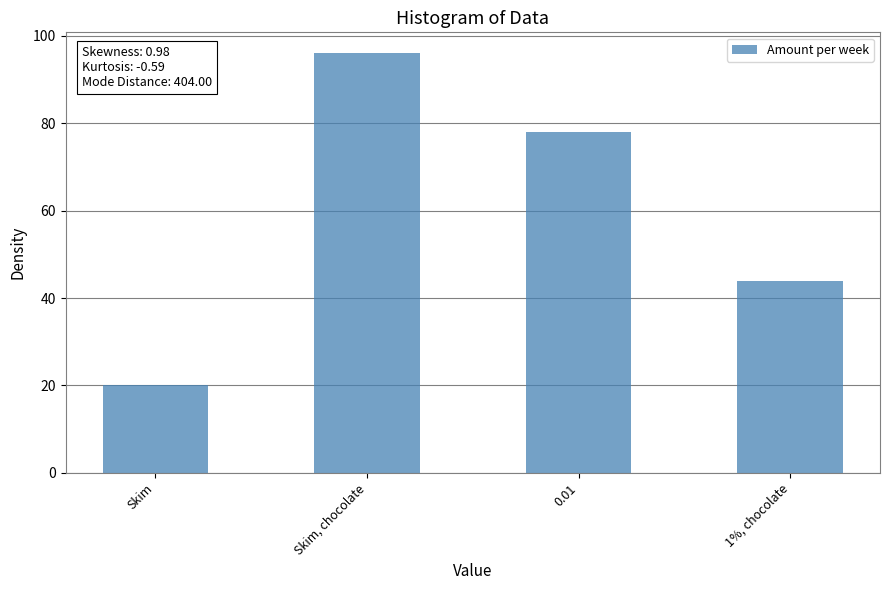

What is the sum of the values at 0.01 and 1%, chocolate?

122